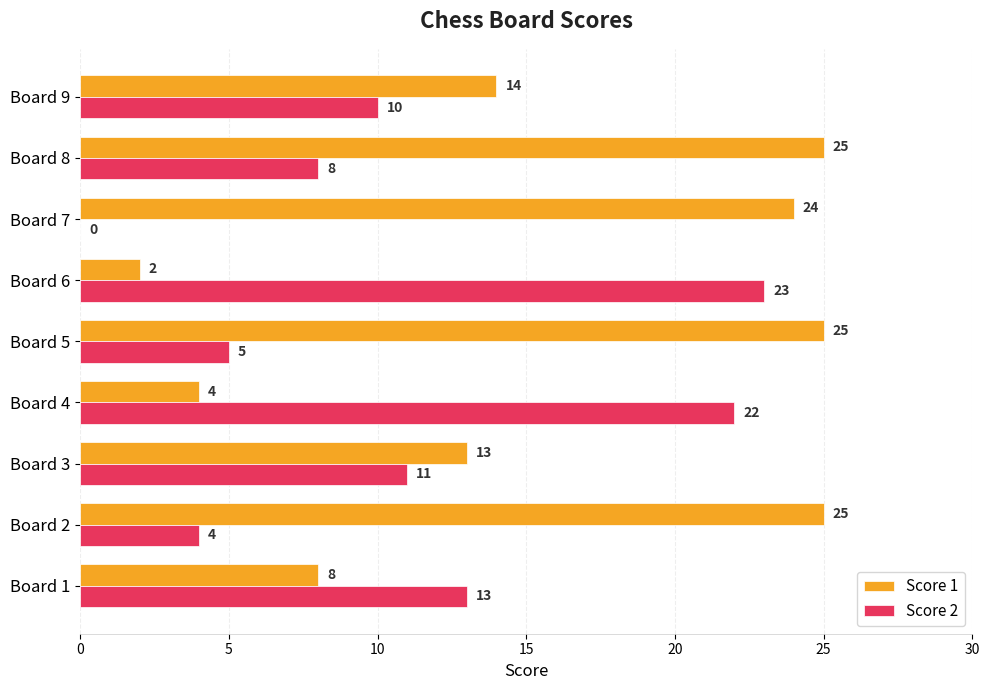

The Score 2 series shows -12 at Board 7. True or false?

False